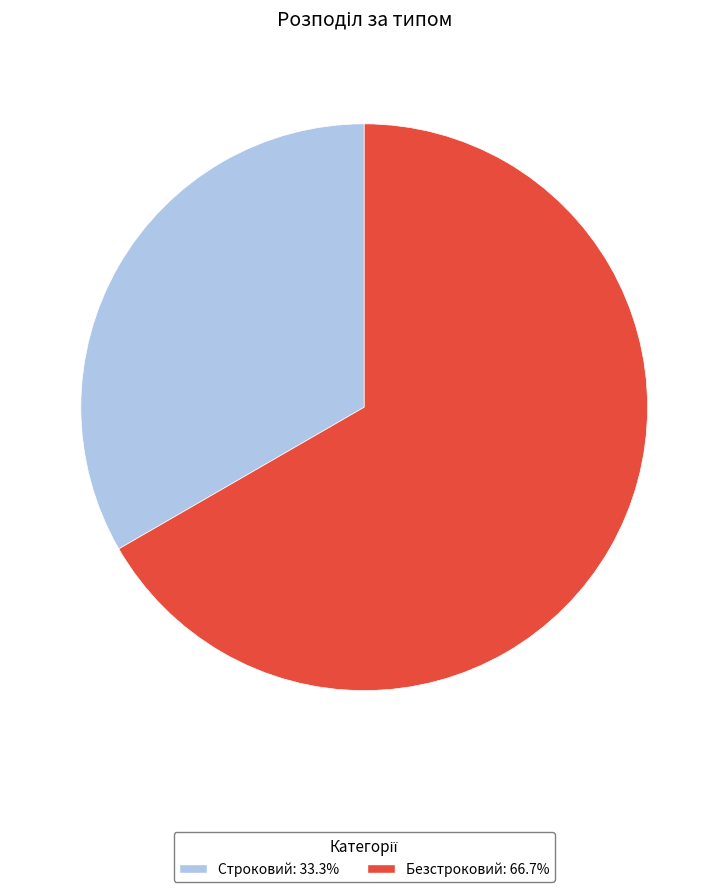

What is the ratio of the value at Безстроковий to the value at Строковий?

2.0